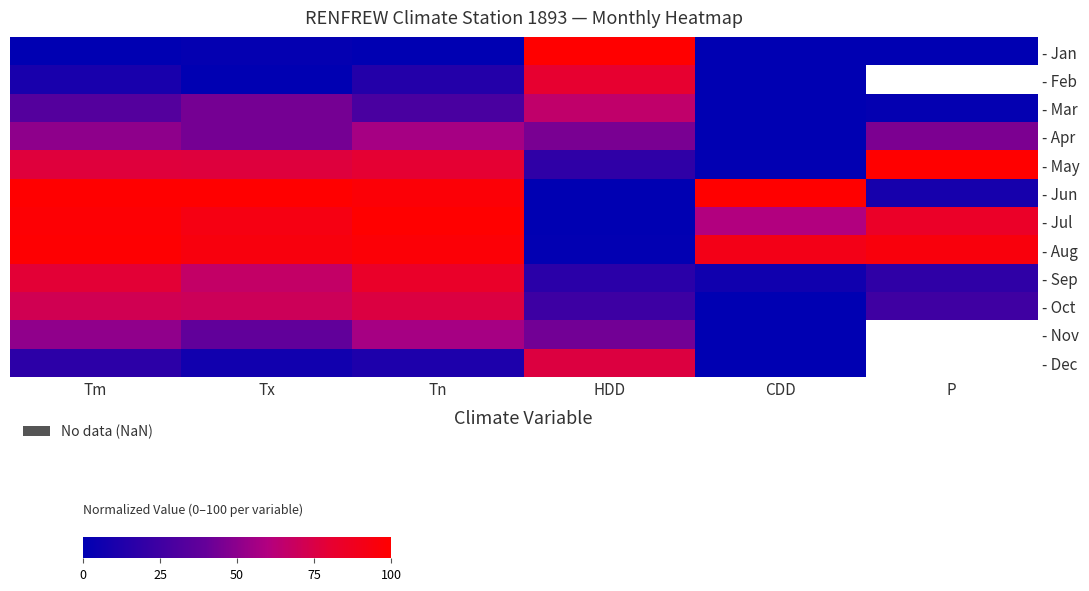

Is it true that - Jul equals 0.0 at HDD?

True